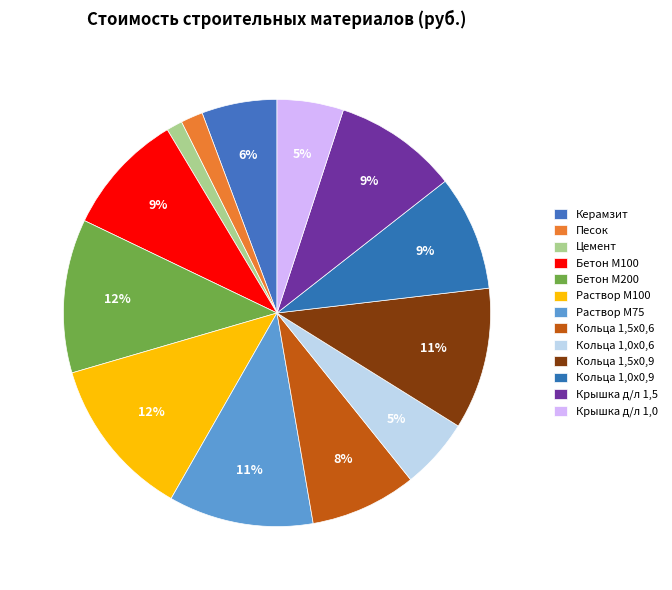

To the nearest percent, what portion does Кольца 1,5х0,9 represent?

11%